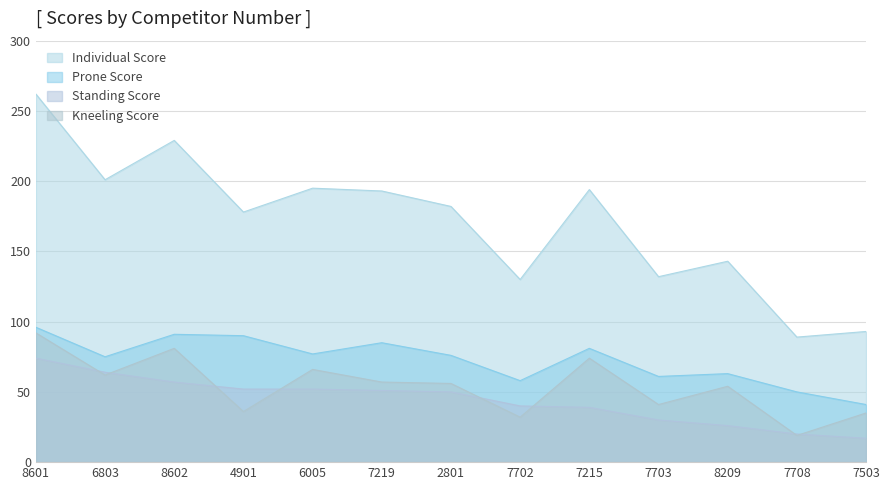

At how many categories does at least one series exceed 89?

12